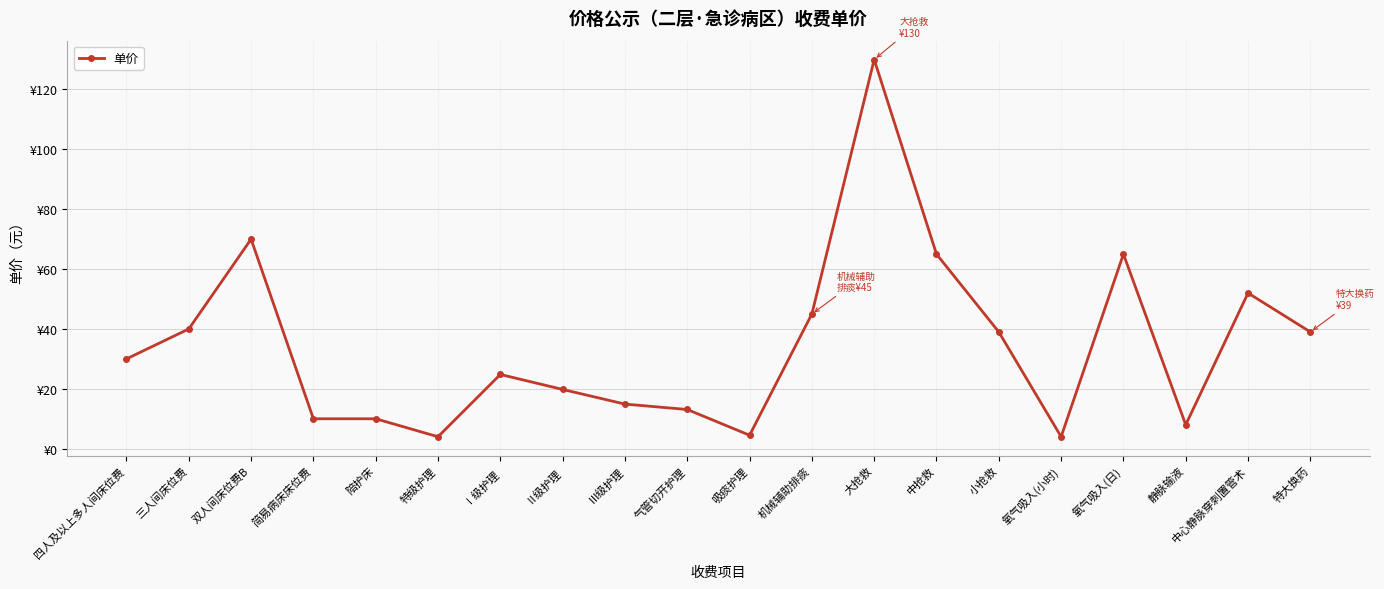

Read the value at 机械辅助排痰.

45.0